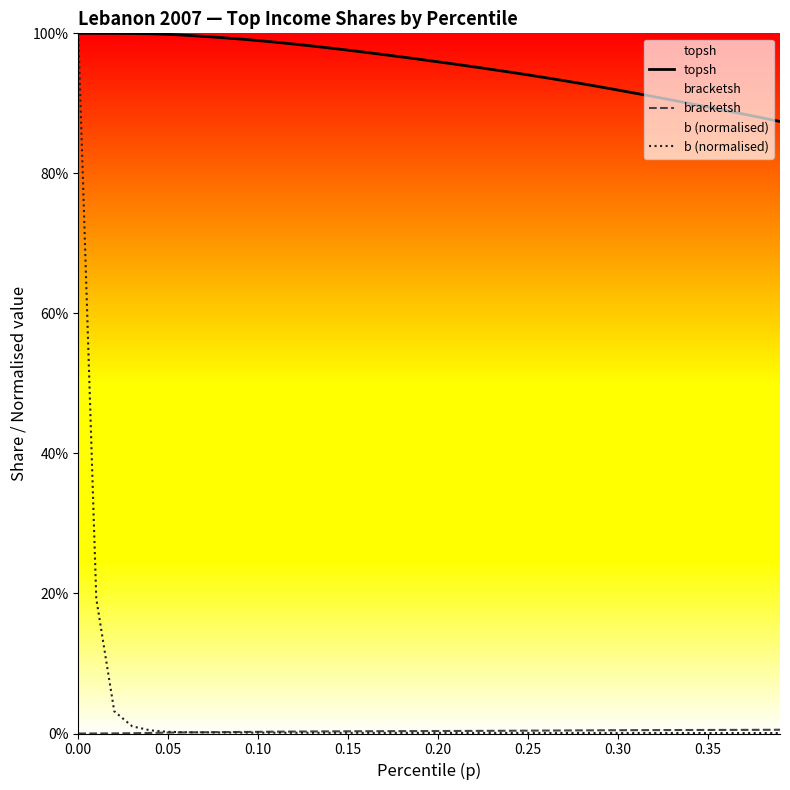

Does the chart display data point markers on the line(s)?

No